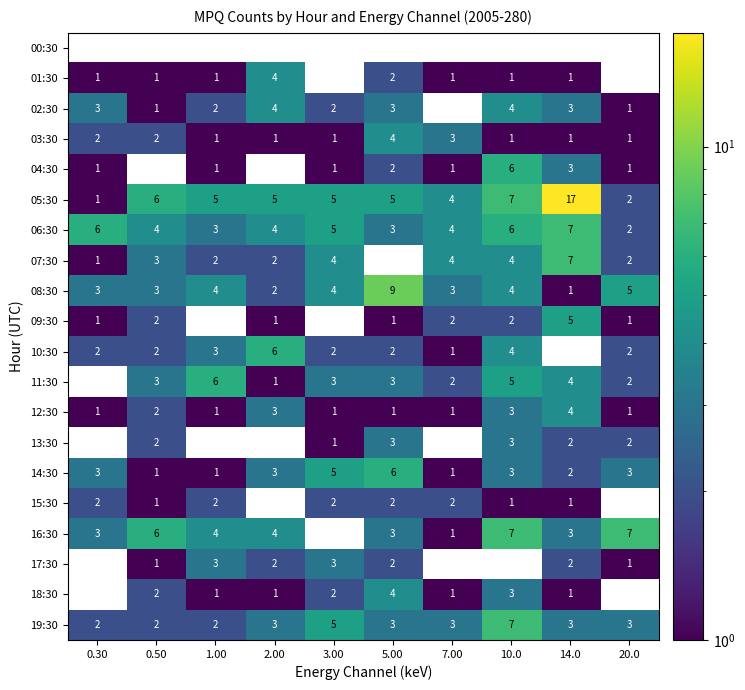

Count the 13:30 values in the range 0 to 2.

8